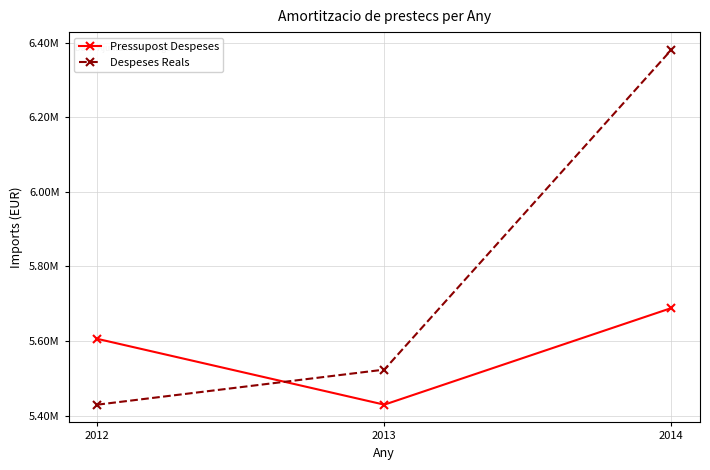

What are all the series names shown in the legend?

Pressupost Despeses, Despeses Reals